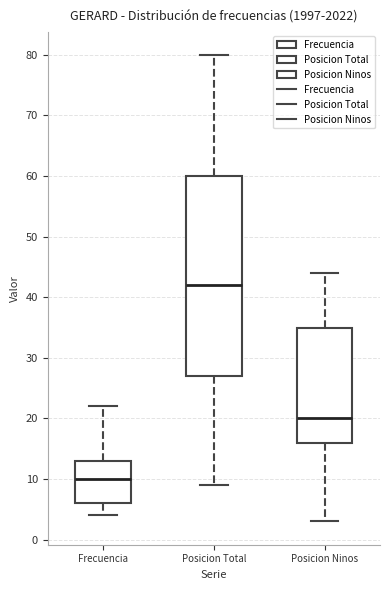

Which box is the tallest, from its lower edge to its upper edge?

Posicion Total